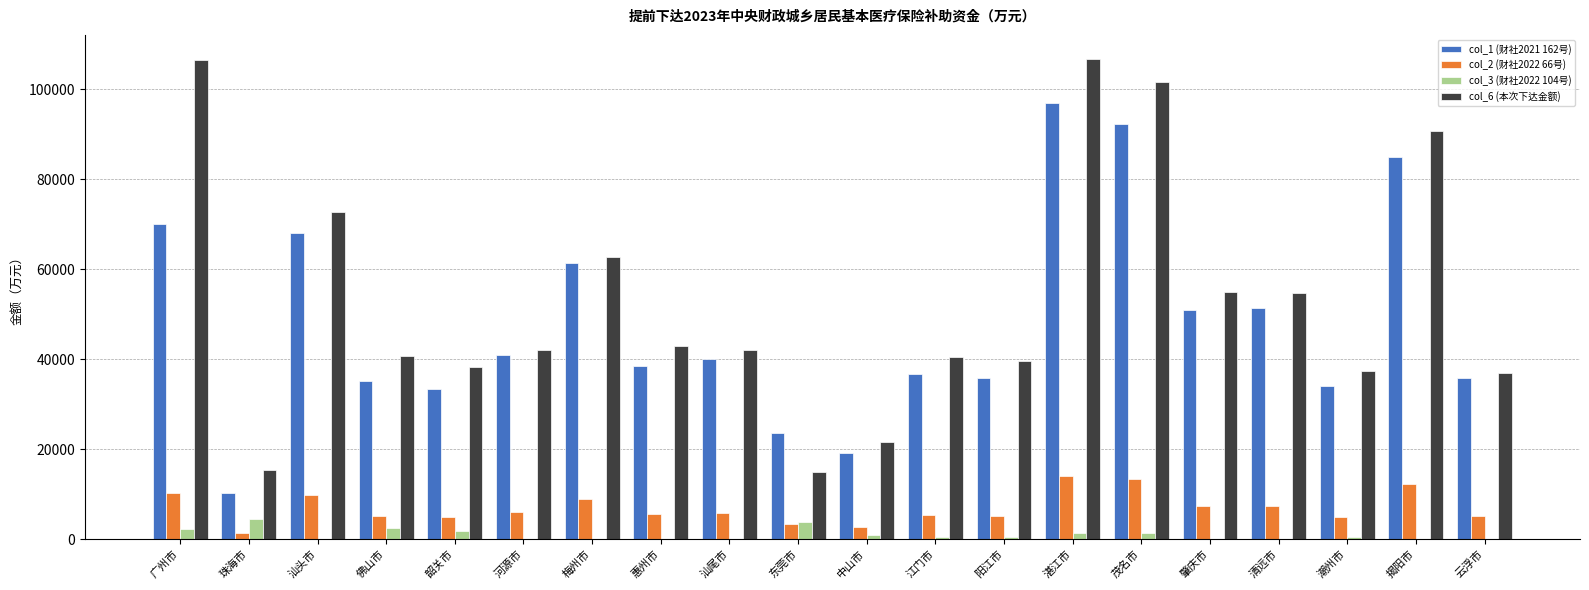

Count the number of data series in this chart.

4